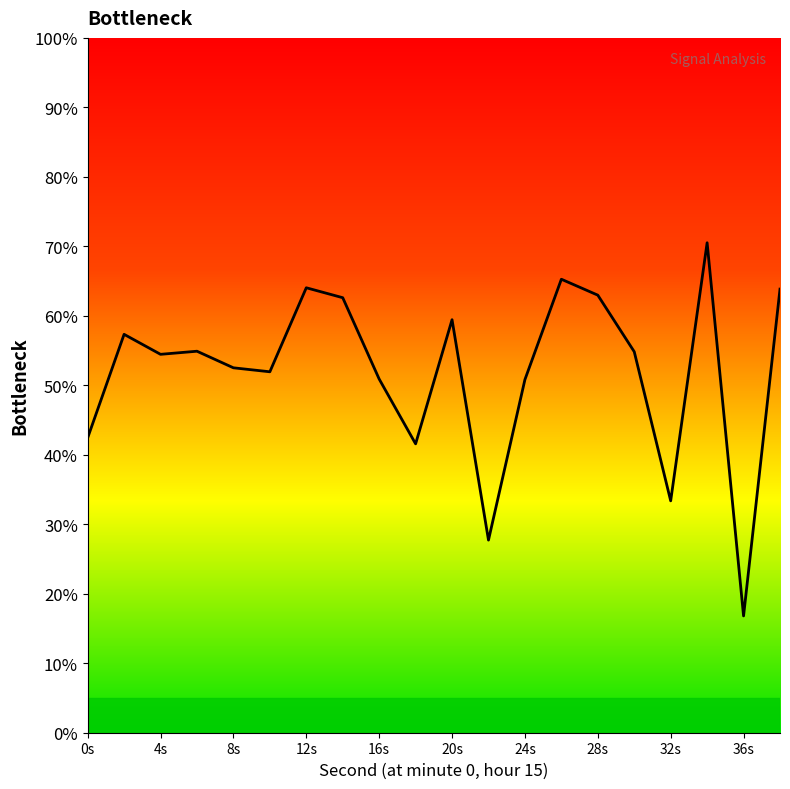

What is the difference between the maximum and minimum values?

53.7